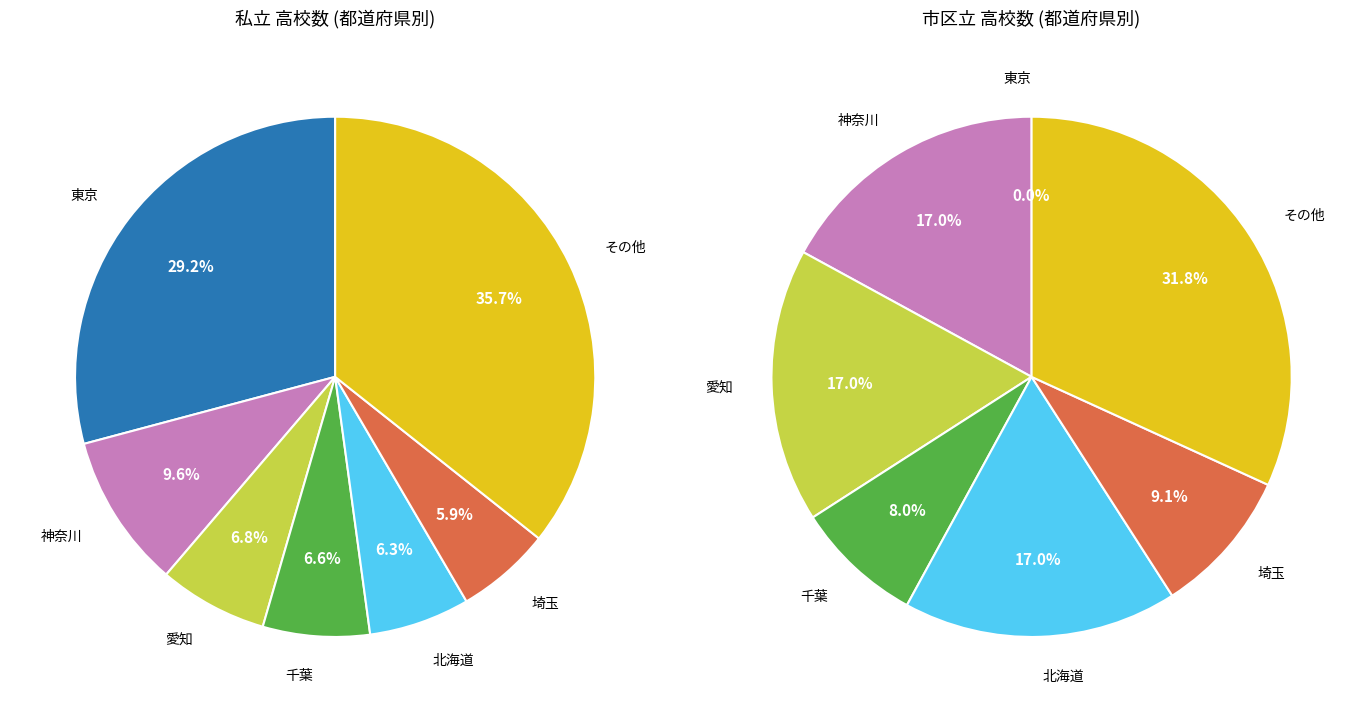

Which has a higher value, 埼玉 or 北海道?

北海道